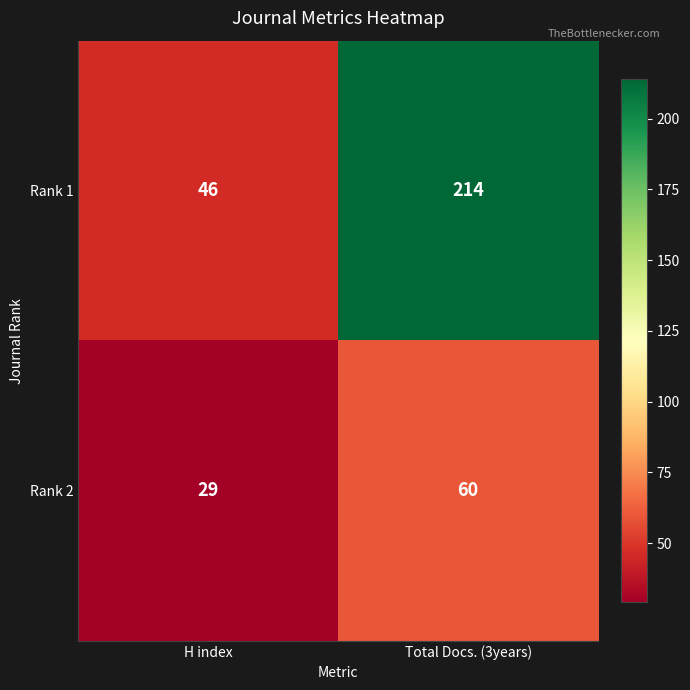

Read the Rank 1 value at Total Docs. (3years).

214